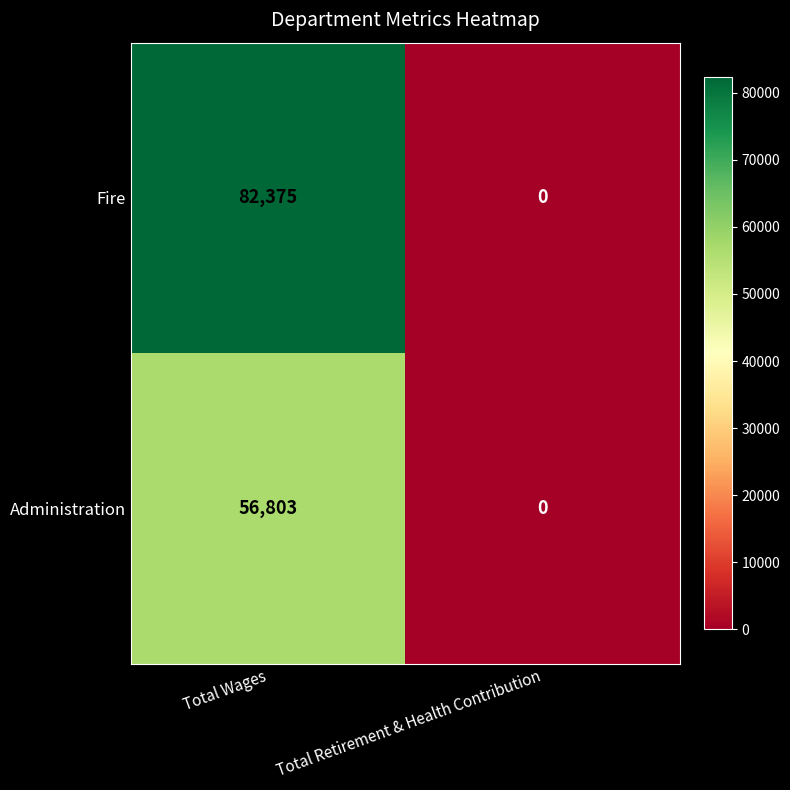

Reading right to left, what are all the values shown in this chart?

Fire: 0	82375
Administration: 0	56803